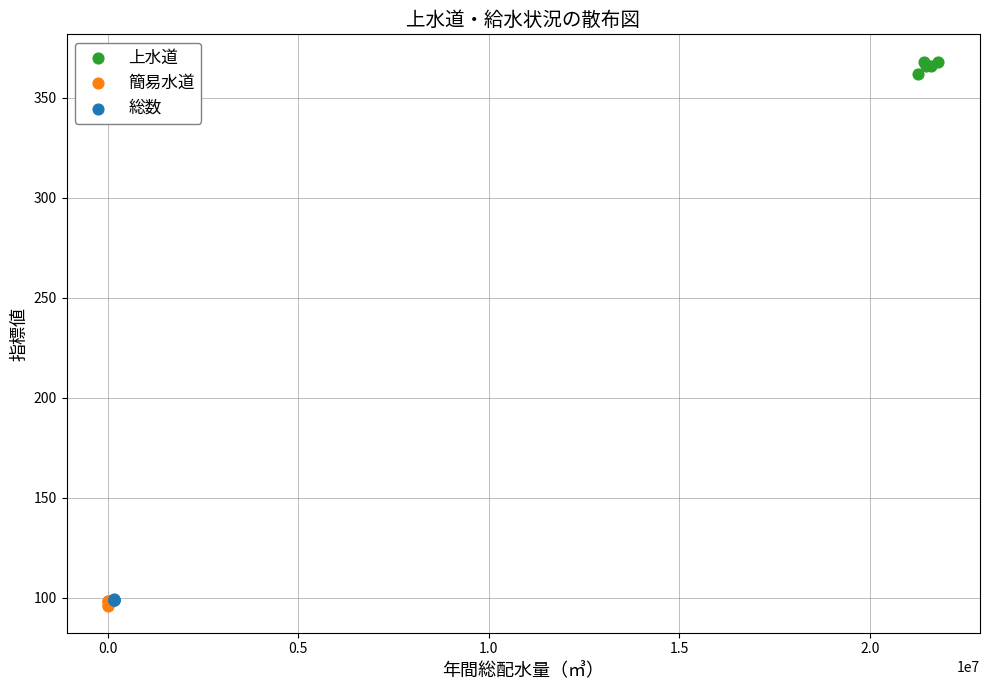

Which series reaches the maximum Y coordinate?

上水道